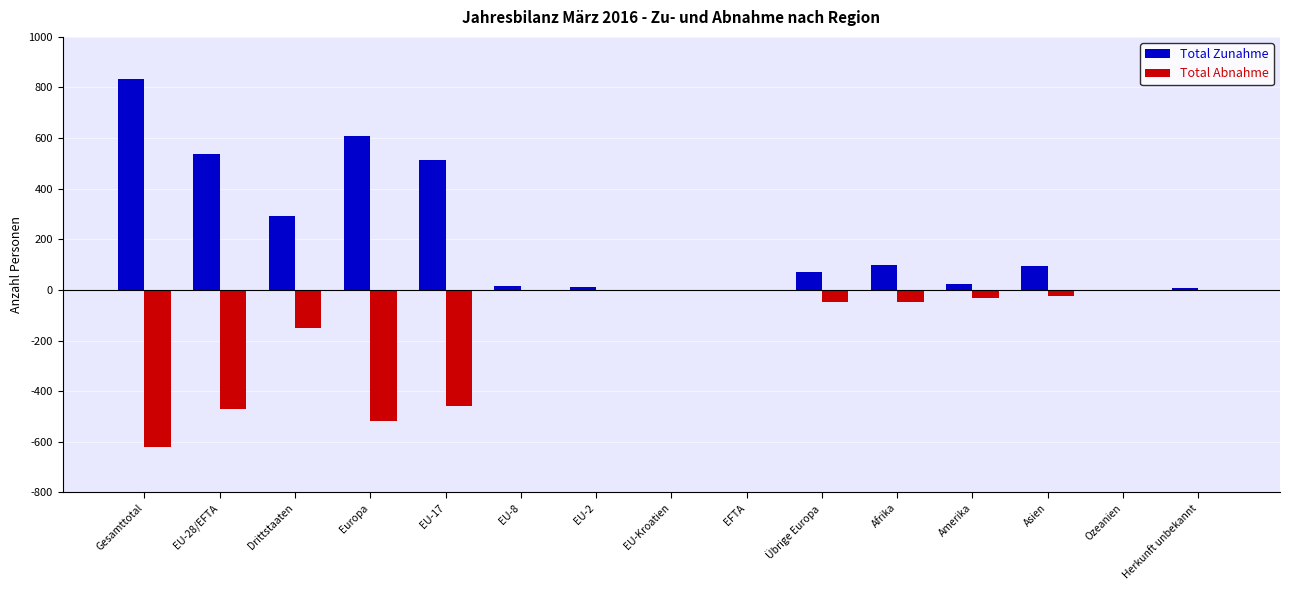

What value does the Total Abnahme series have at Amerika, to the nearest 50?

-50